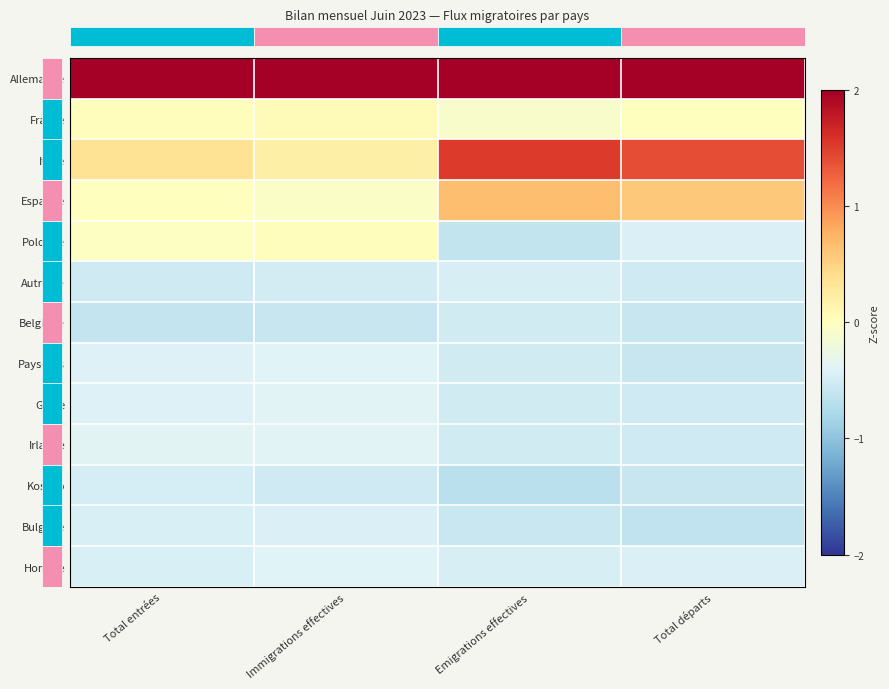

At which category does the chart reach its minimum across all series?

Emigrations effectives